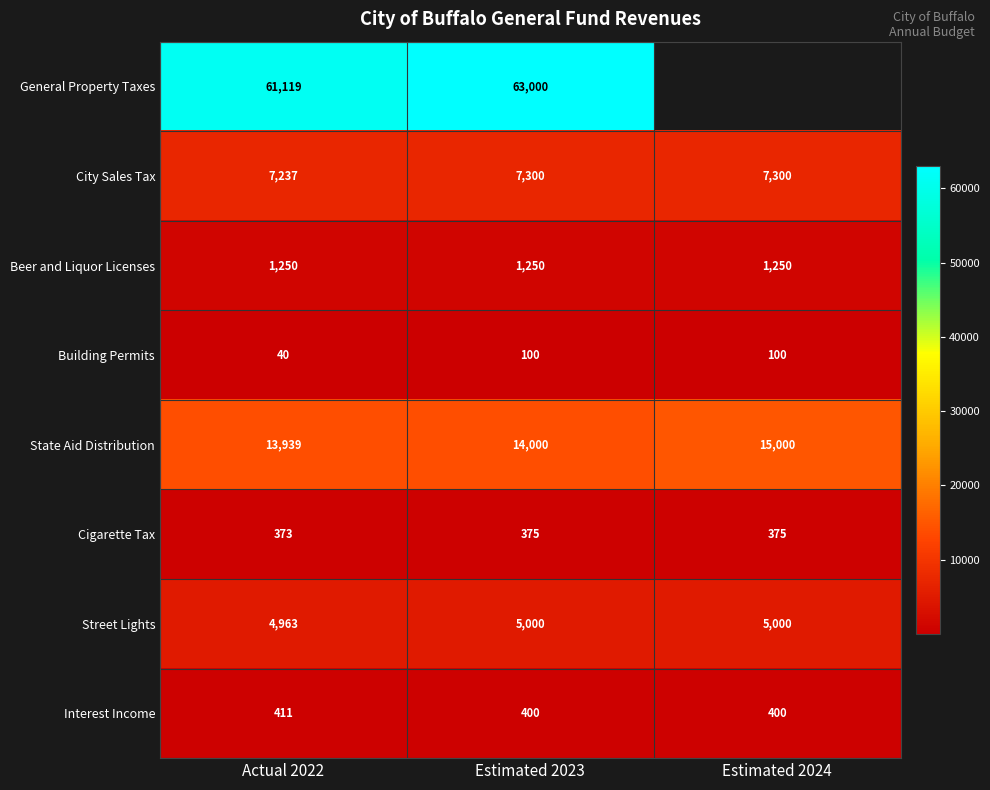

Is the value of General Property Taxes at Actual 2022 greater than the value of Cigarette Tax at Actual 2022?

Yes